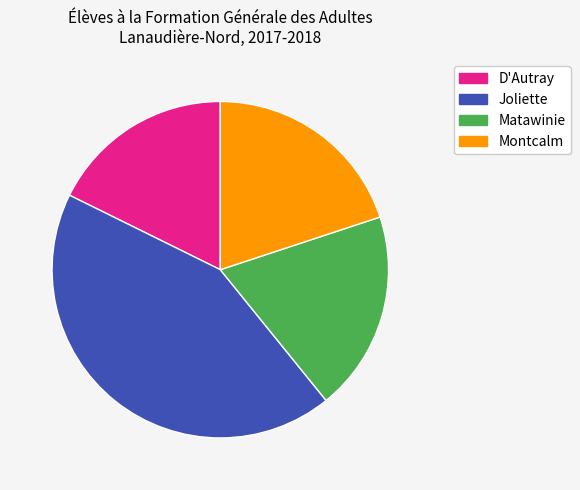

Between Matawinie and D'Autray, which is larger?

Matawinie